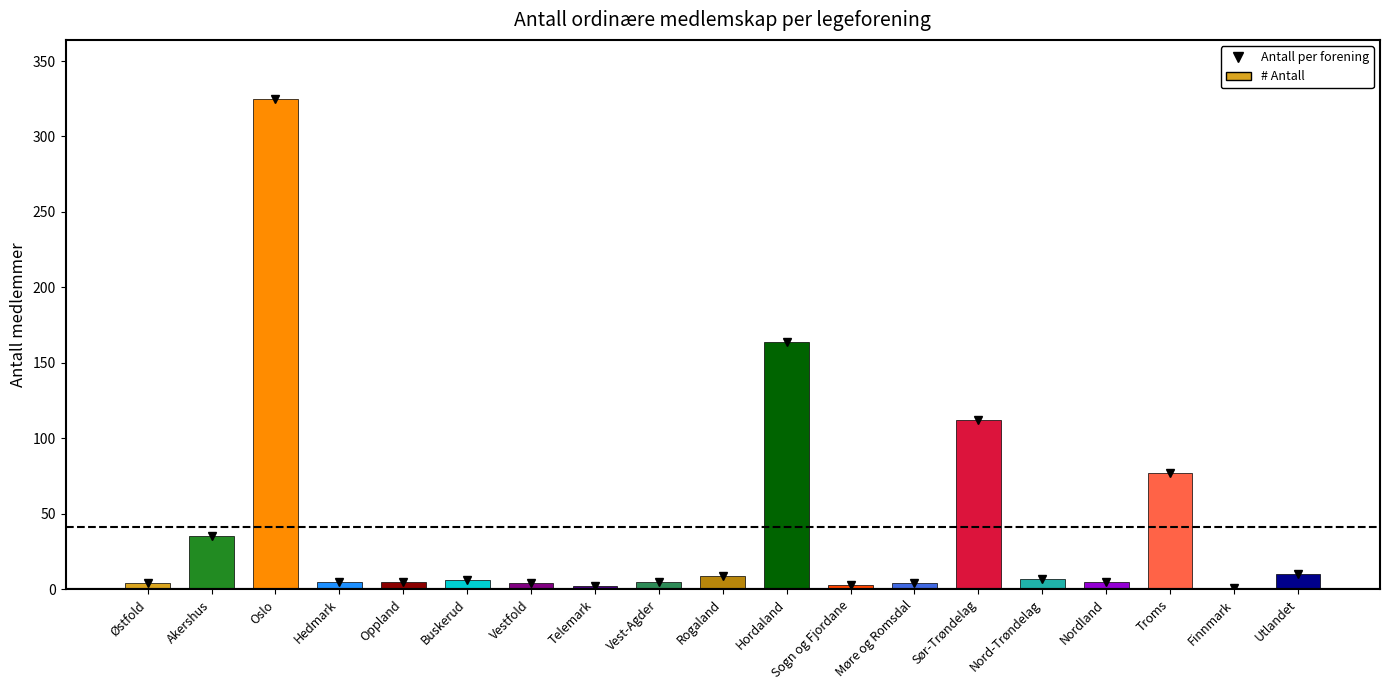

The chart shows a value of 325 at Oslo. True or false?

True